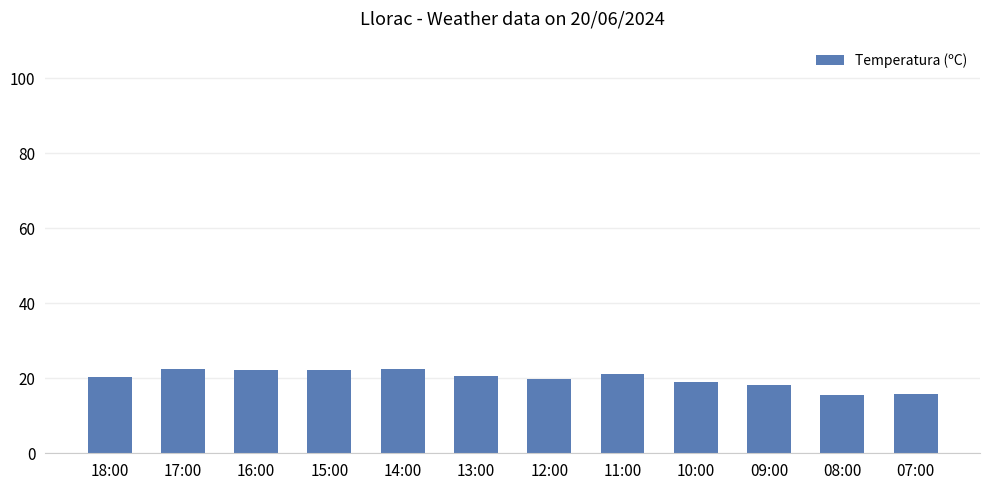

What position from the left is 13:00?

6